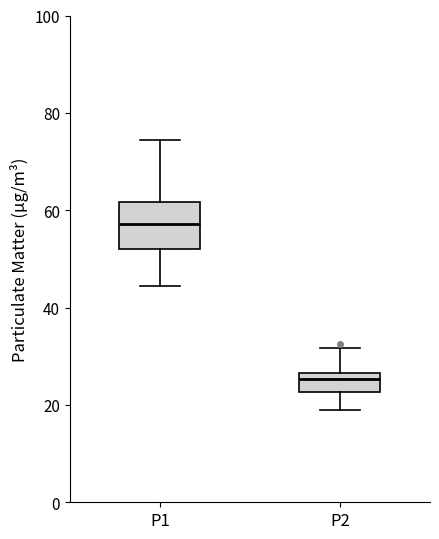

Reading left to right, read every box against the y-axis: the position of its median line, the range the box covers, and the ends of its whiskers. The values are not printed on the chart, so give them approximately, as read against the axis.

P1: median 58, box 52 to 62, whiskers 44 to 74
P2: median 26 (just below the box's upper edge), box 22 to 26, whiskers 18 to 32